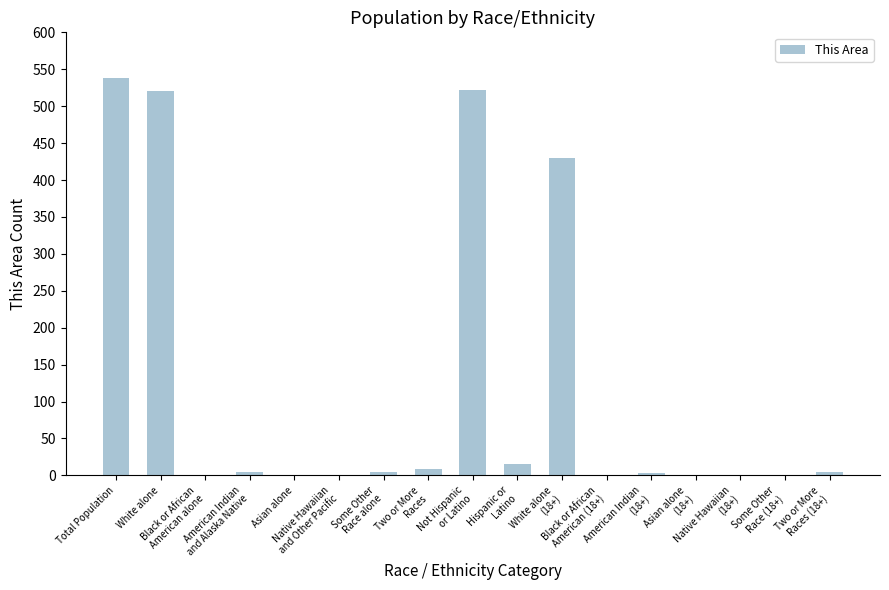

What is the sum of all values?

2054